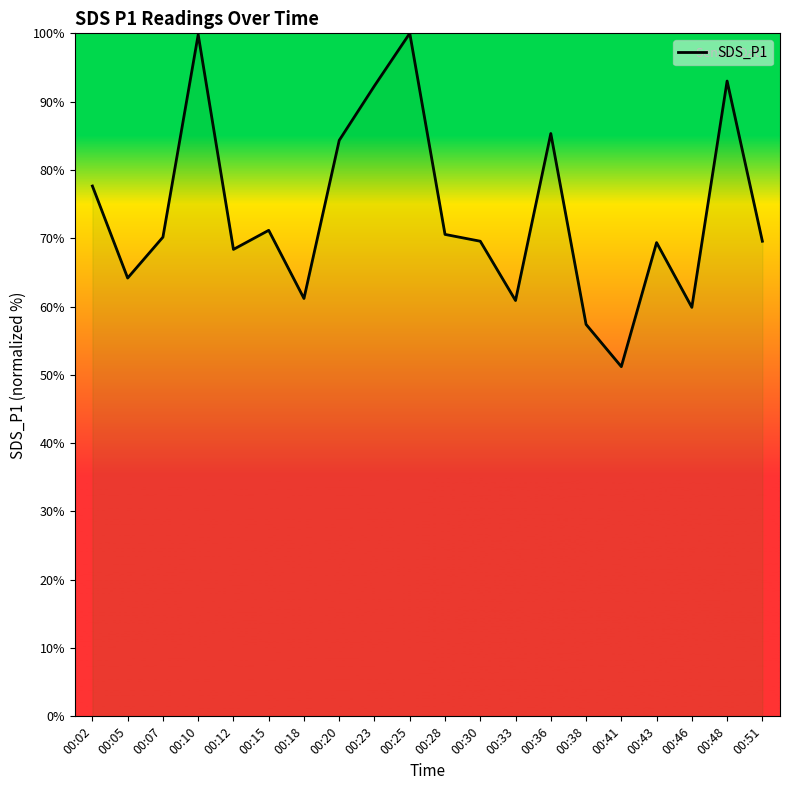

How many interior local peaks (higher than both neighbors) does the data have?

6